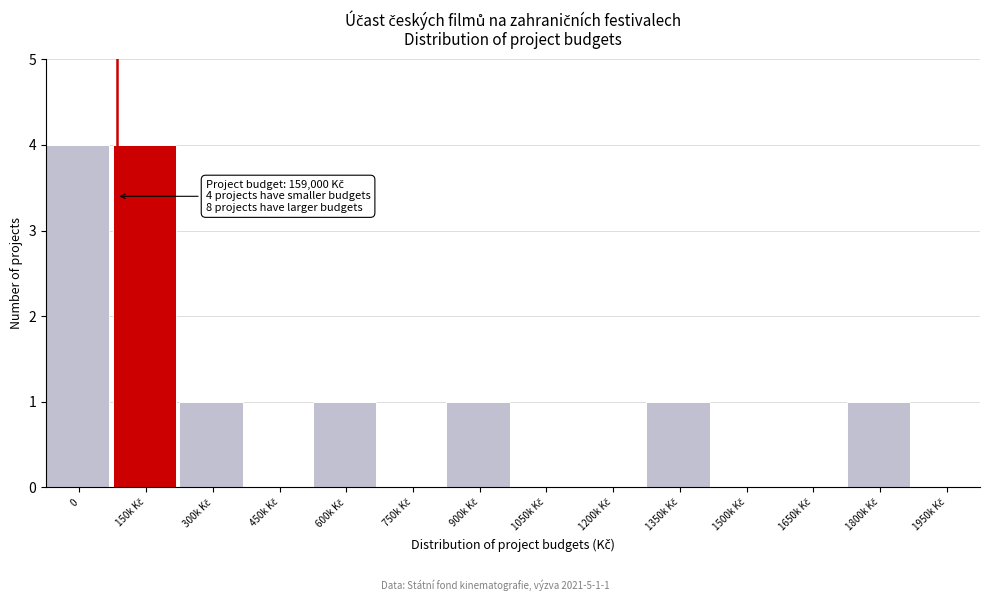

What is the maximum value shown in the chart?

4